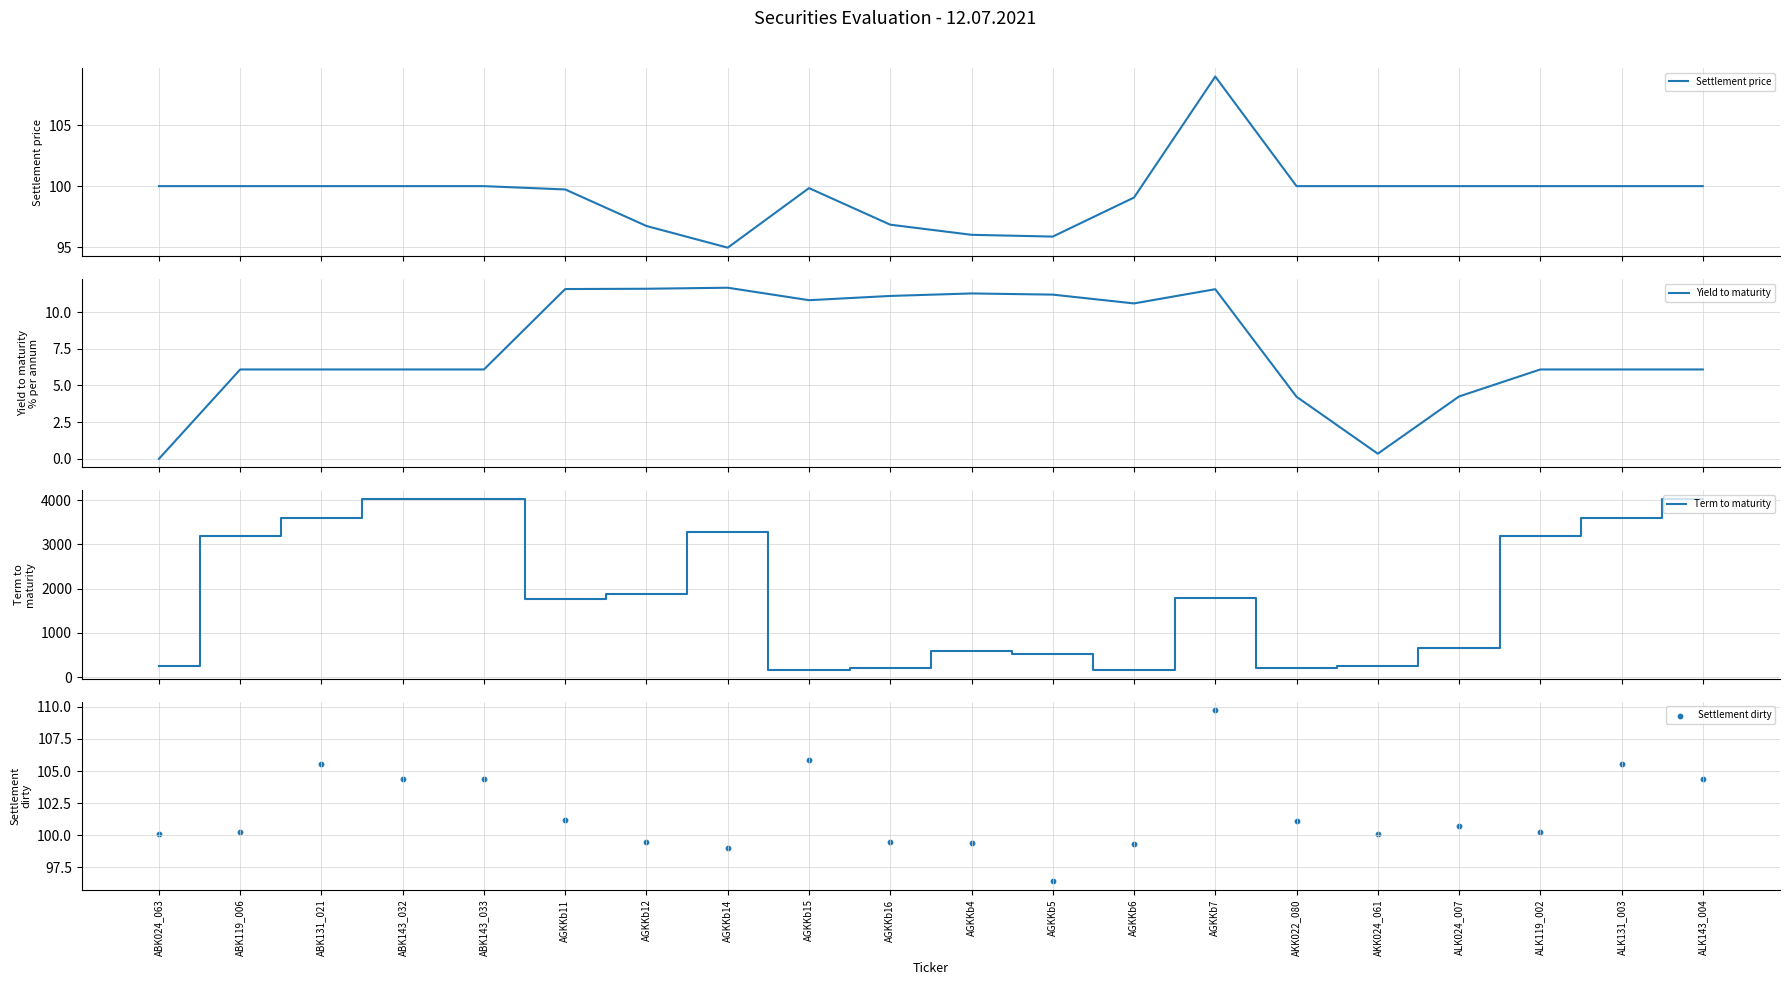

Which series contains the highest Y value?

Term to maturity